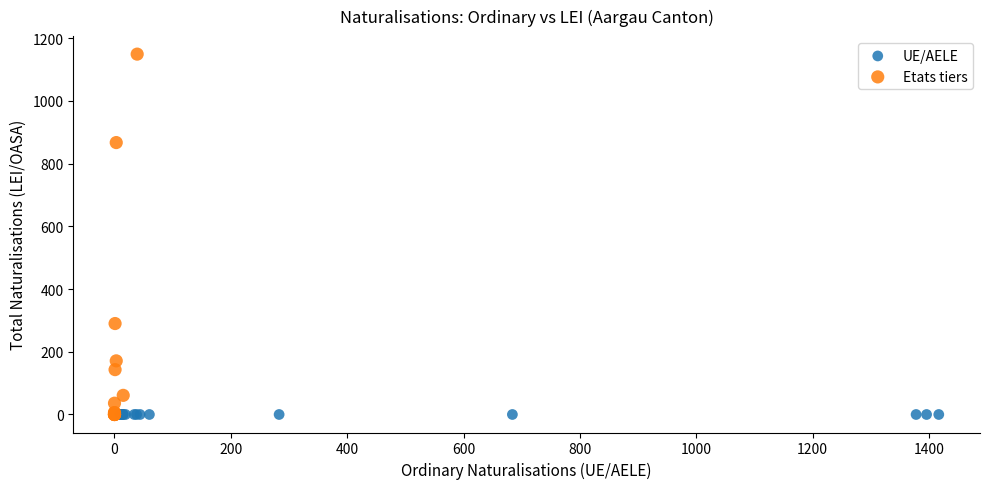

Which series contains the highest Y value?

Etats tiers